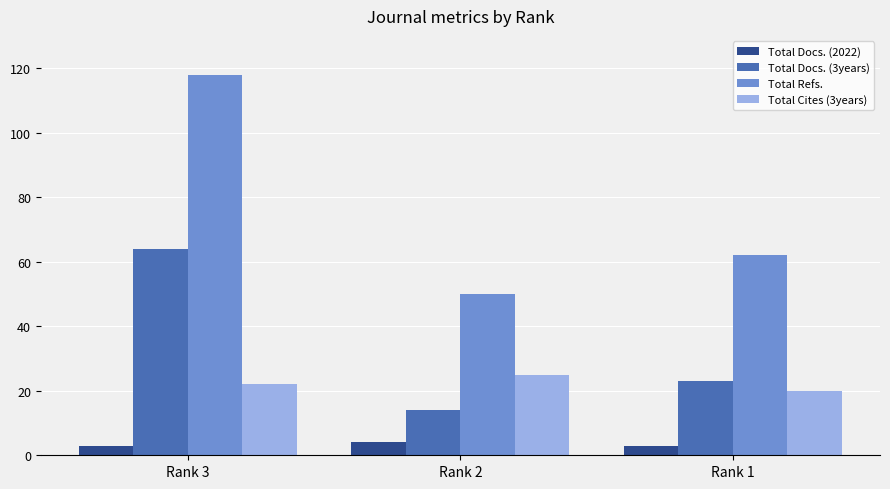

The value of Total Docs. (2022) at Rank 2 is 4. True or false?

True